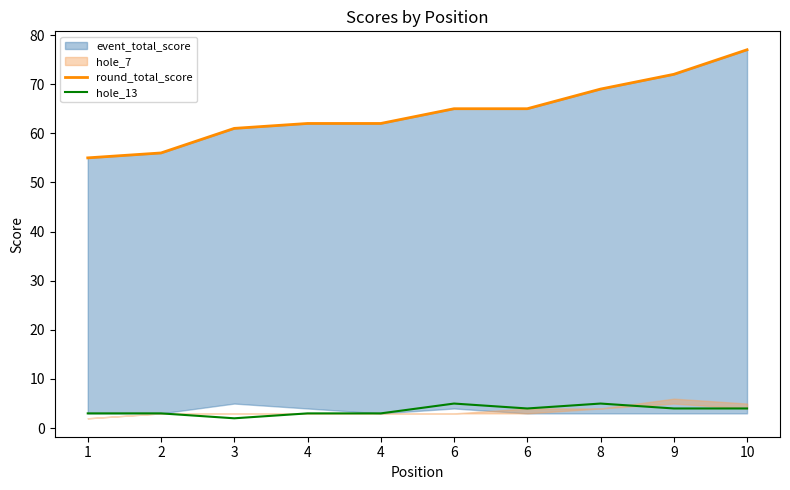

Where is the first local maximum for hole_13?

6